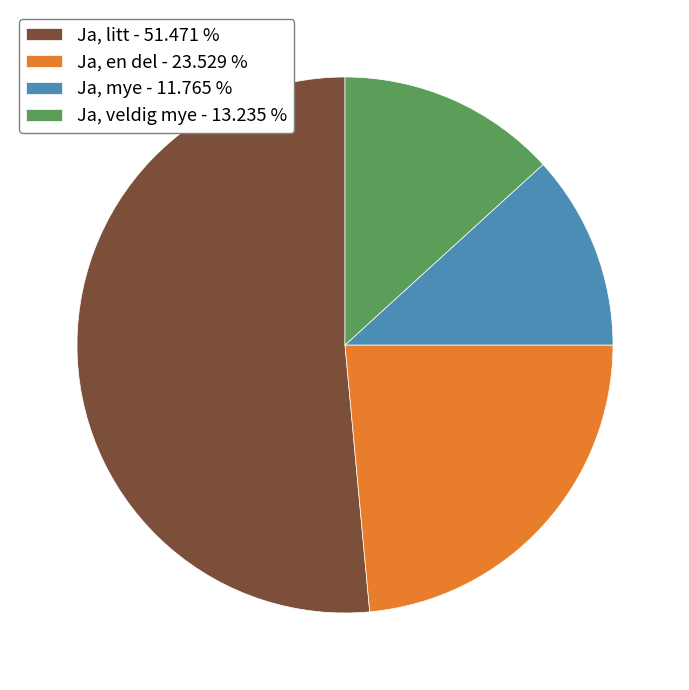

How many slices are in this pie chart?

4